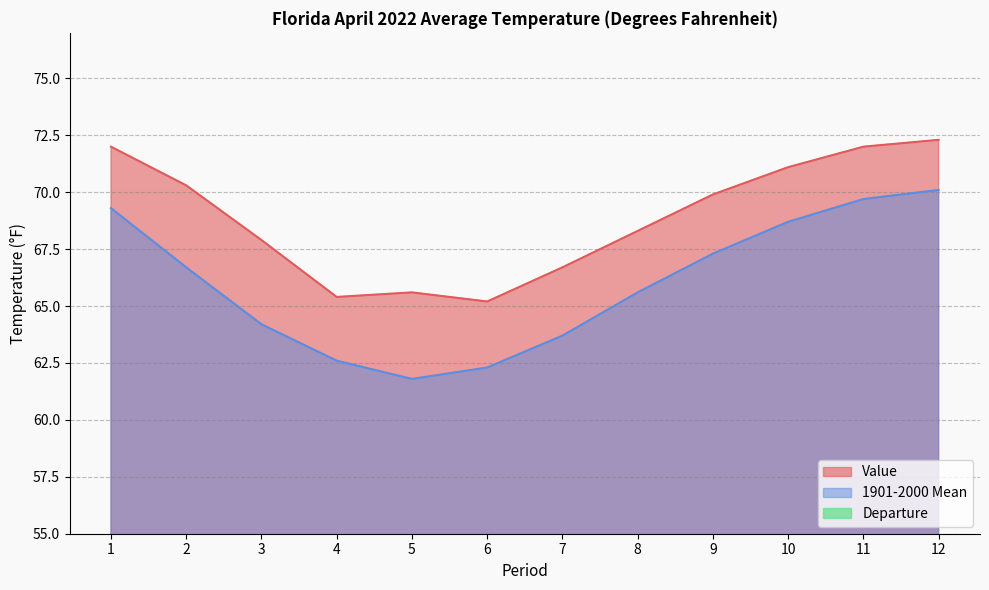

What is the difference between the maximum and second lowest values in the 1901-2000 Mean series?

7.8